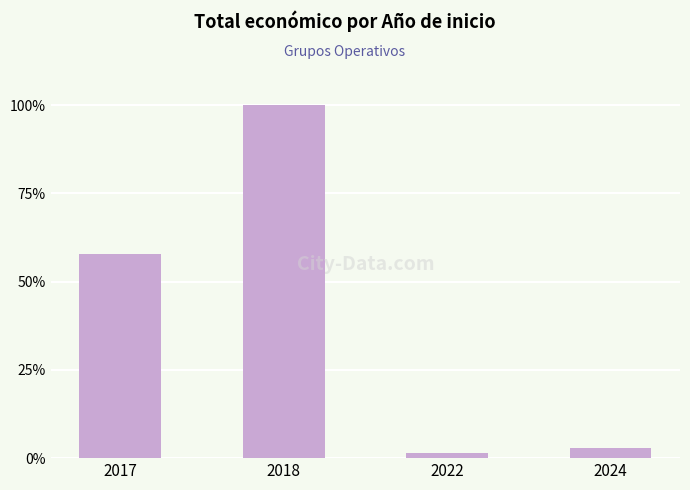

What is the sum of all values?

162.2